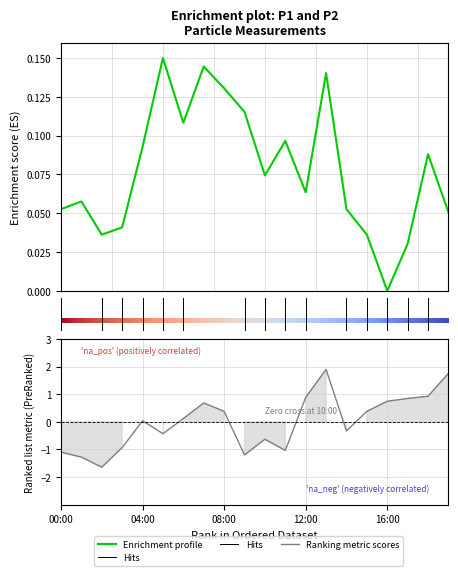

What is the difference between the highest and lowest values at 04:00?

0.1